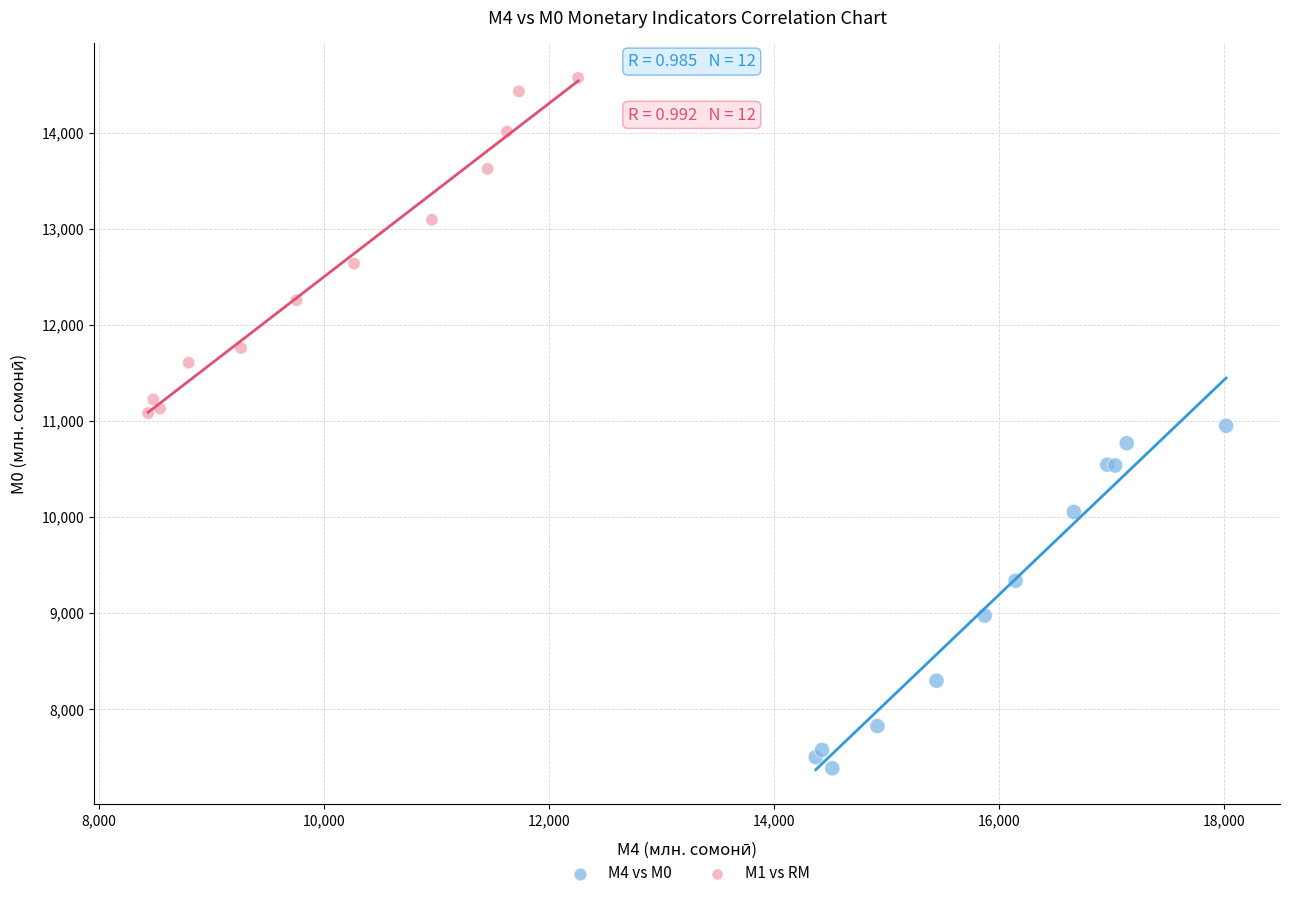

What are all the series names shown in the legend?

М4 vs М0, М1 vs RM